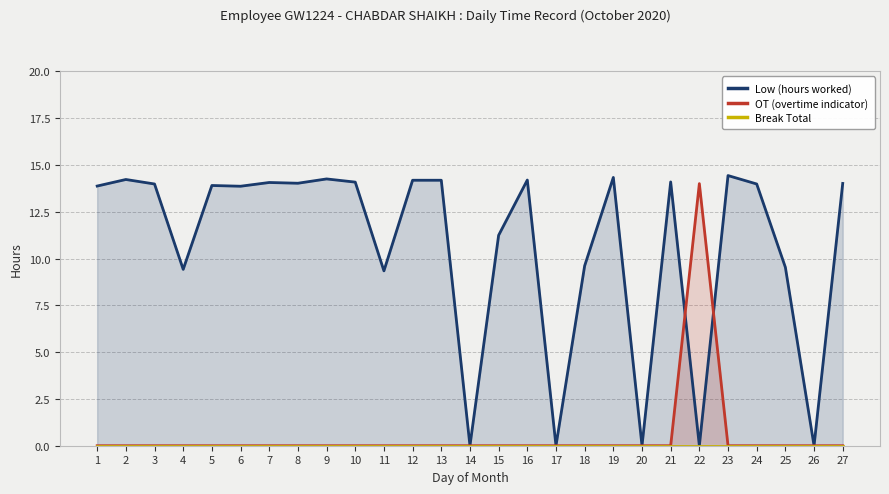

At which category is the sum across all series the highest?

23